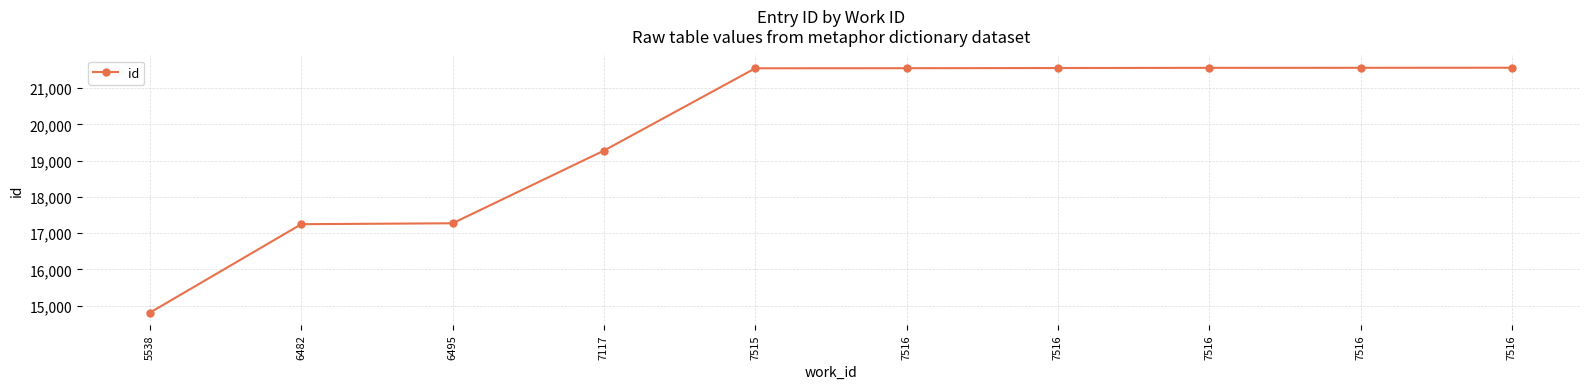

How many values are below 21549?

5